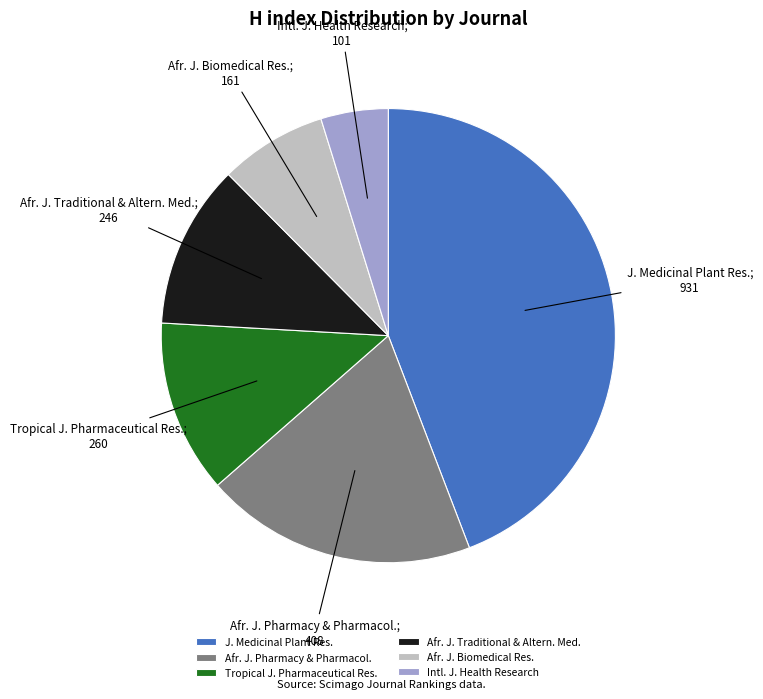

Combined, do Afr. J. Pharmacy & Pharmacol. and Intl. J. Health Research account for over 50%?

No